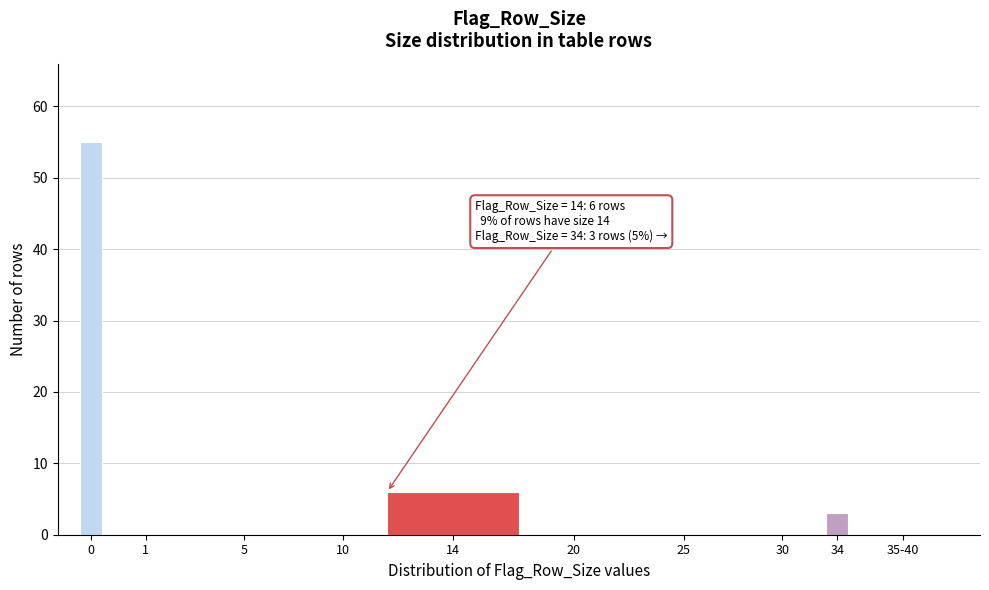

Reading left to right, what are all the values shown in this chart?

0=55	1=0	5=0	10=0	14=6	20=0	25=0	30=0	34=3	35-40=0